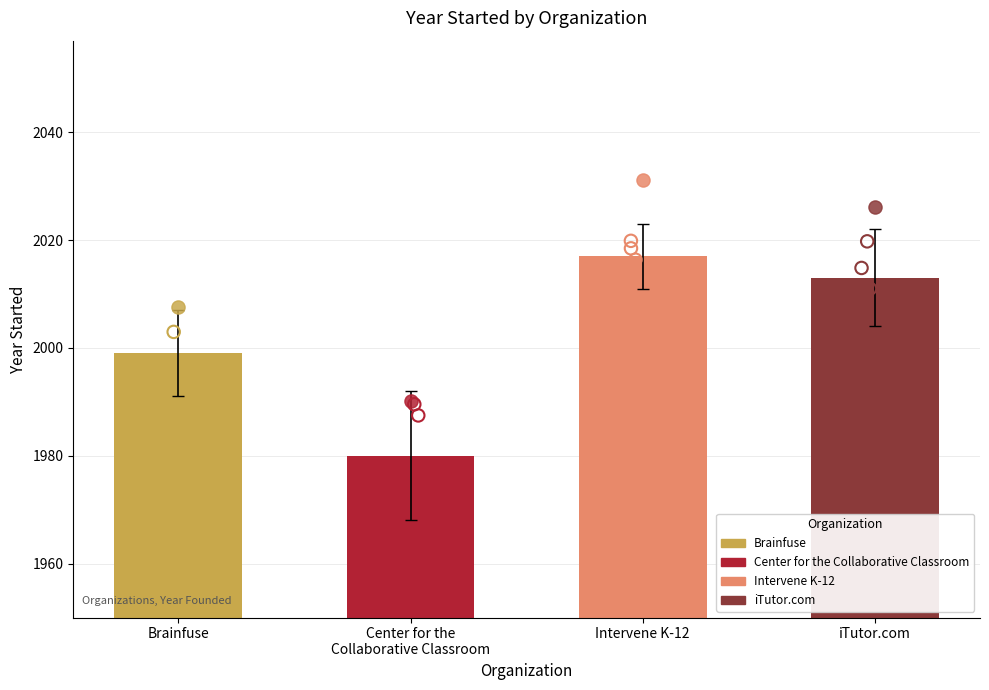

Approximately how many times larger is the value at Intervene K-12 compared to iTutor.com?

1.0